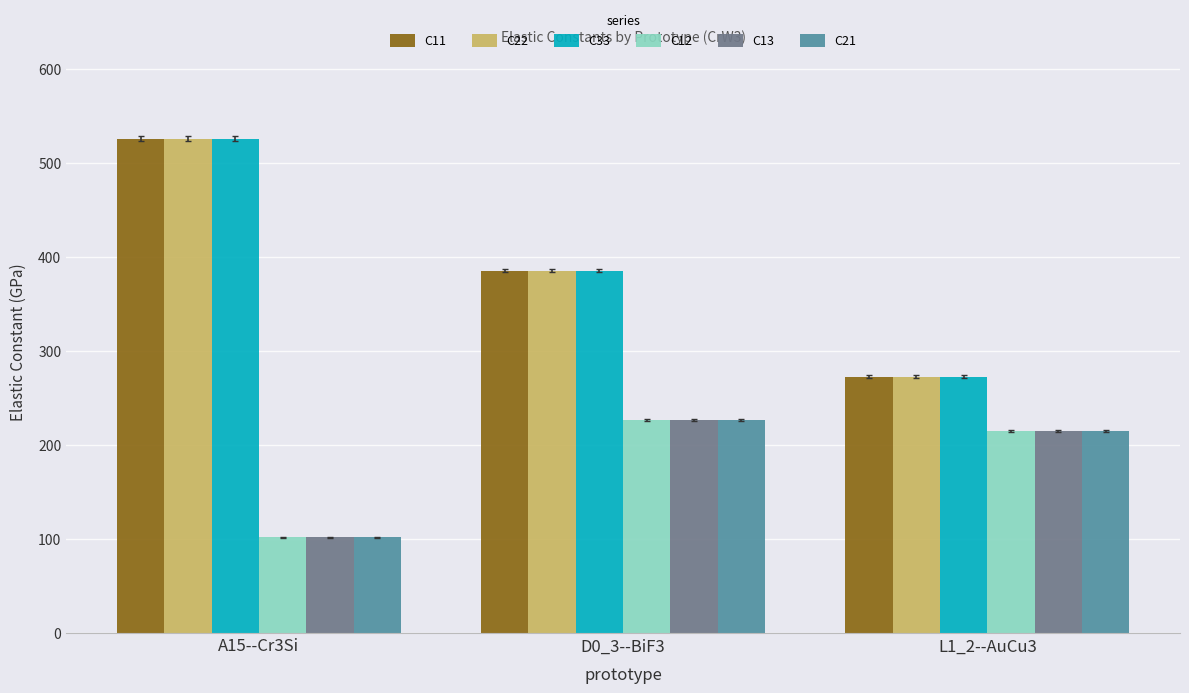

Reading left to right, what are all the values shown in this chart?

C11: A15--Cr3Si=525.8	D0_3--BiF3=385.6	L1_2--AuCu3=272.7
C22: A15--Cr3Si=525.8	D0_3--BiF3=385.6	L1_2--AuCu3=272.7
C33: A15--Cr3Si=525.8	D0_3--BiF3=385.6	L1_2--AuCu3=272.7
C12: A15--Cr3Si=102.0	D0_3--BiF3=226.6	L1_2--AuCu3=214.4
C13: A15--Cr3Si=102.0	D0_3--BiF3=226.6	L1_2--AuCu3=214.4
C21: A15--Cr3Si=102.0	D0_3--BiF3=226.6	L1_2--AuCu3=214.4